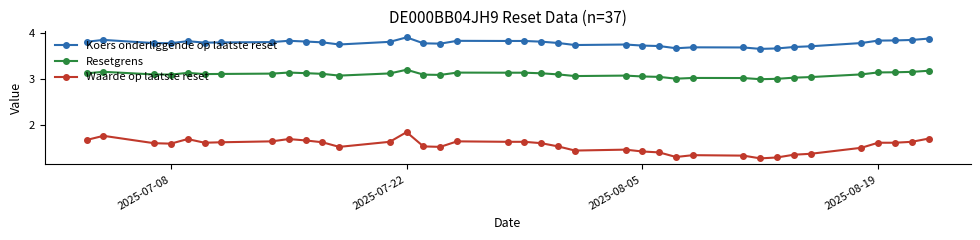

At how many categories does at least one series exceed 2?

37